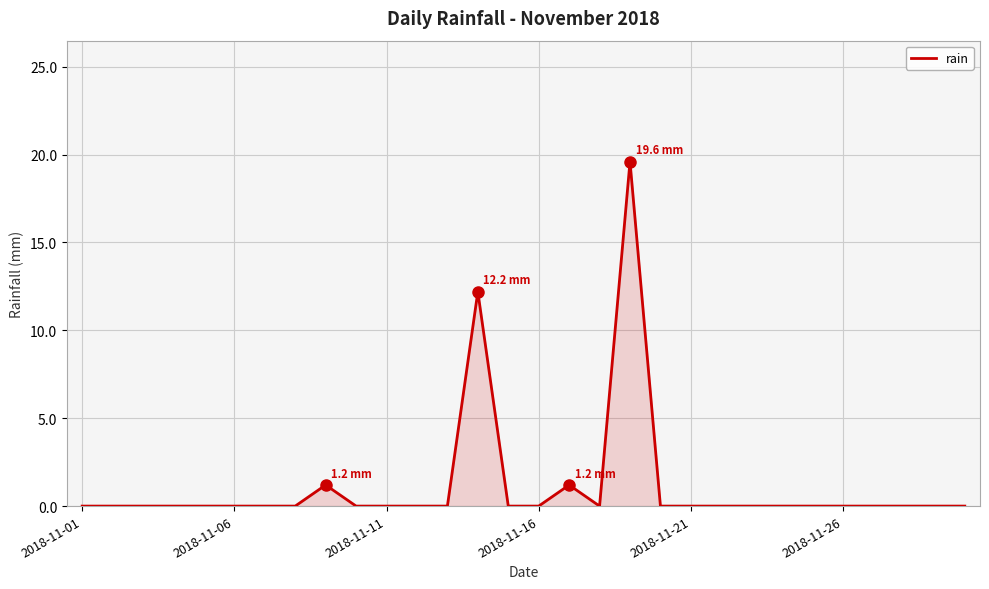

What is the greatest value displayed?

19.6